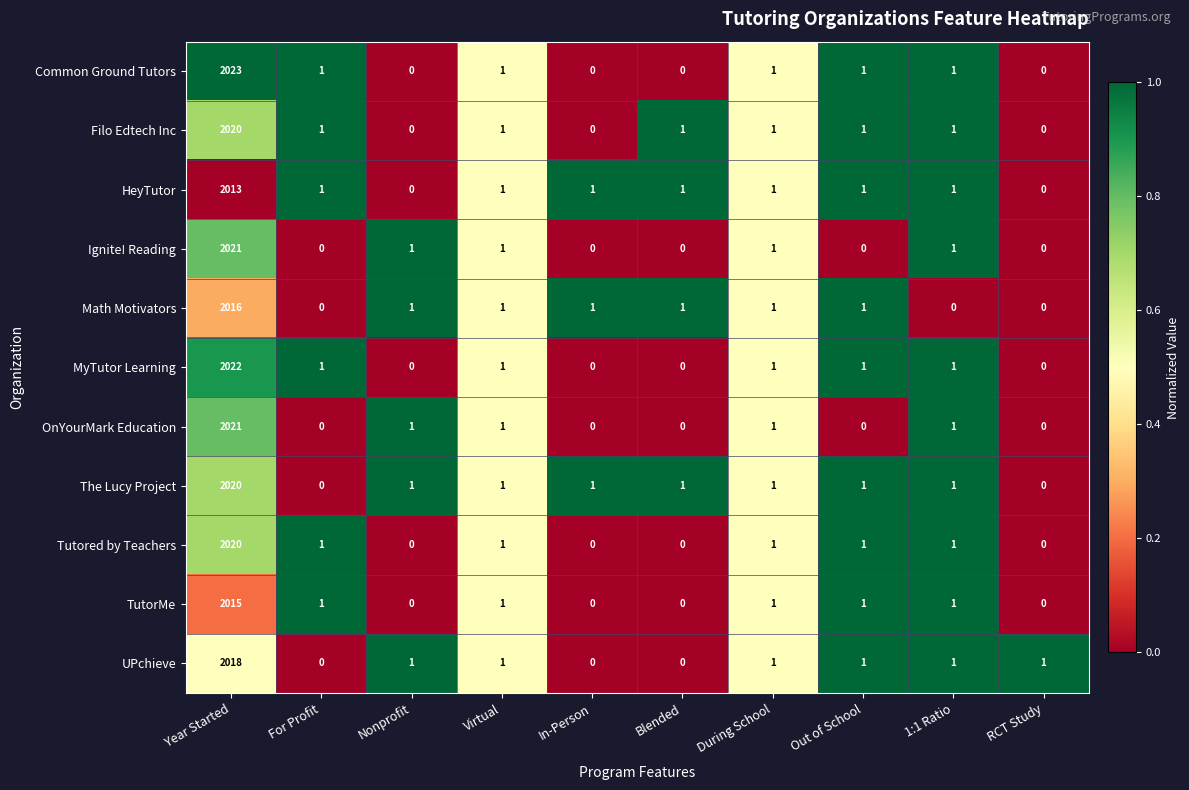

What is the average value of the The Lucy Project series?

203